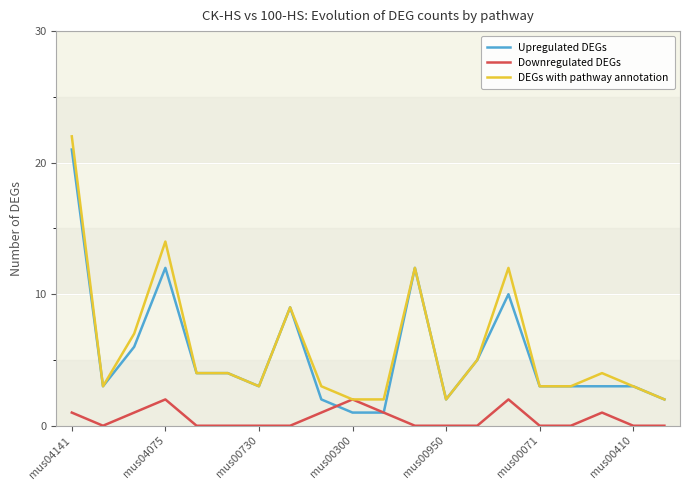

What is the maximum value for DEGs with pathway annotation?

22